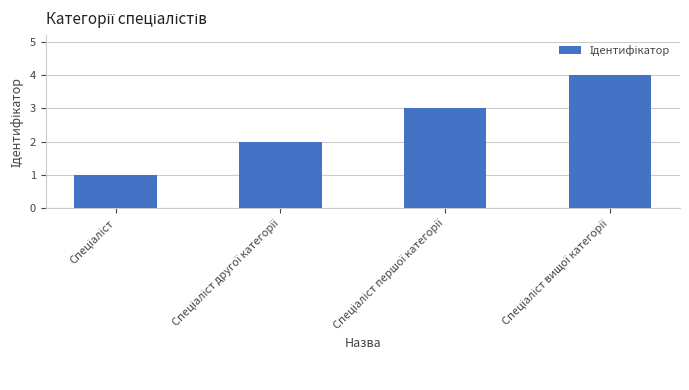

What is the sum of all values?

10